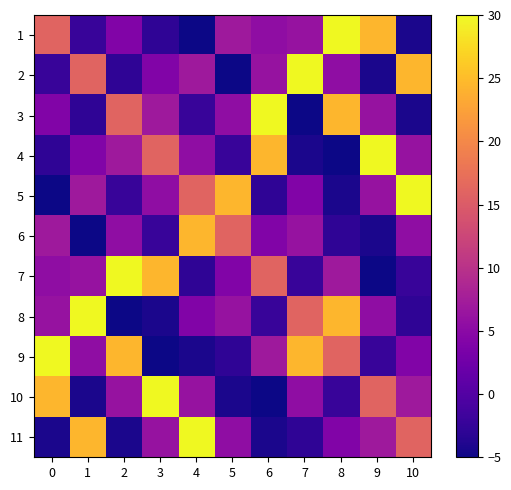

At 4, list the series in order from smallest to largest.

1, 9, 7, 3, 8, 4, 10, 2, 5, 6, 11